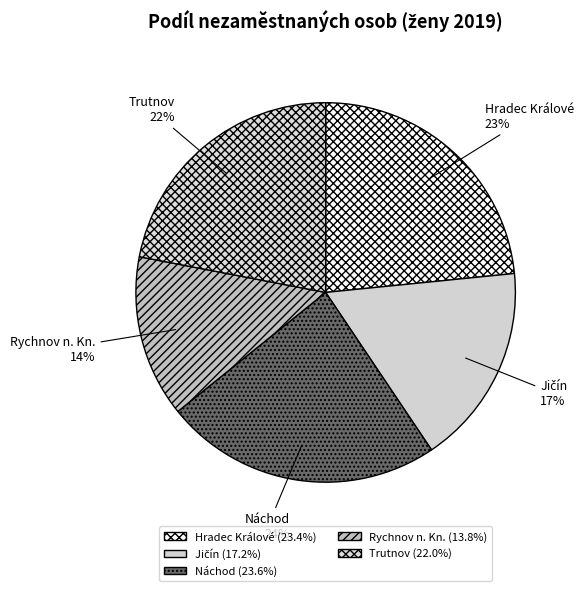

To the nearest percent, what percentage of the pie is Trutnov?

22%